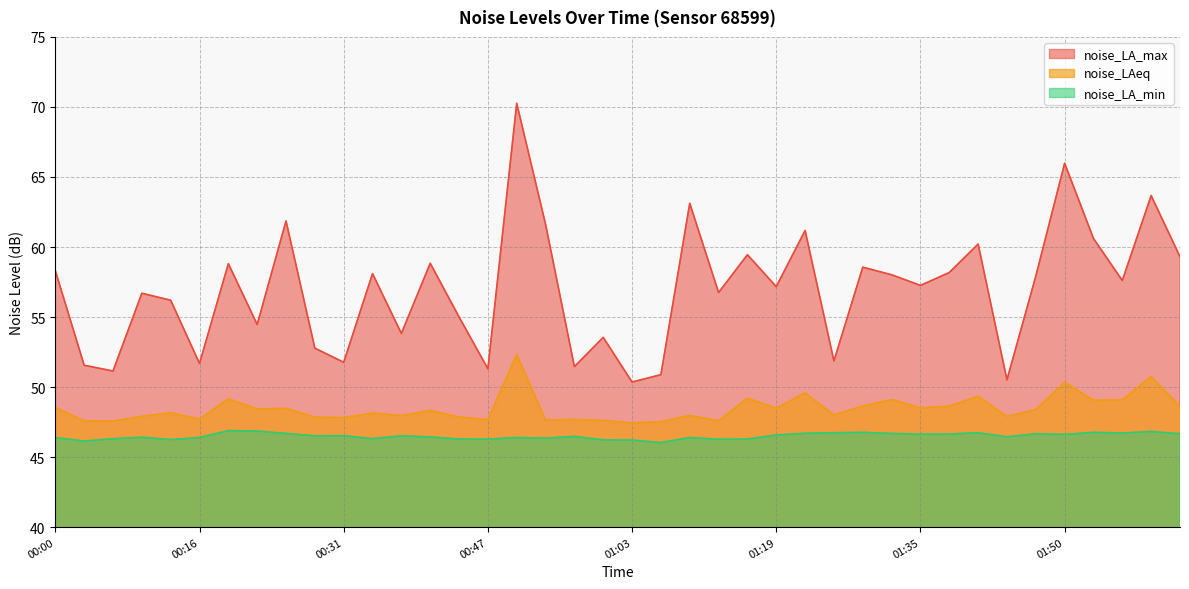

True or false: noise_LA_min and noise_LAeq cross at least once.

False